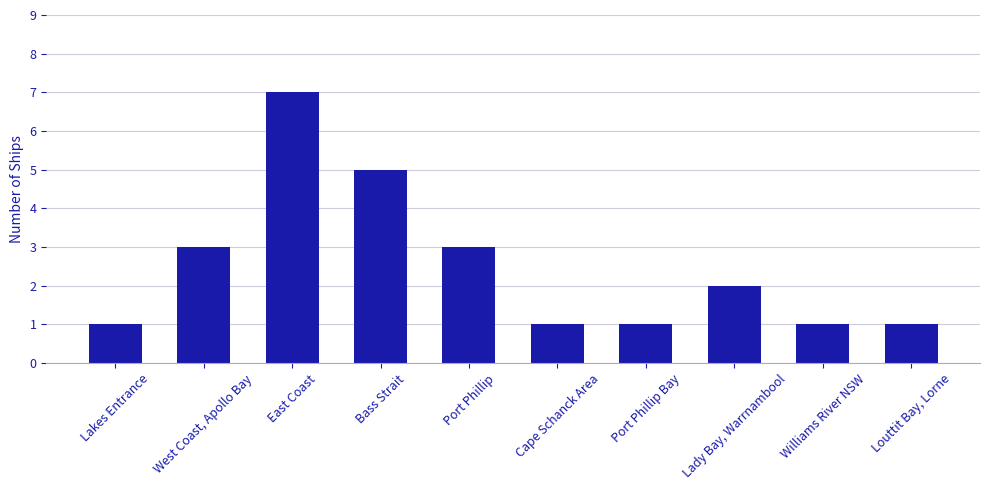

Is it true that the value at Lady Bay, Warrnambool is 3?

False